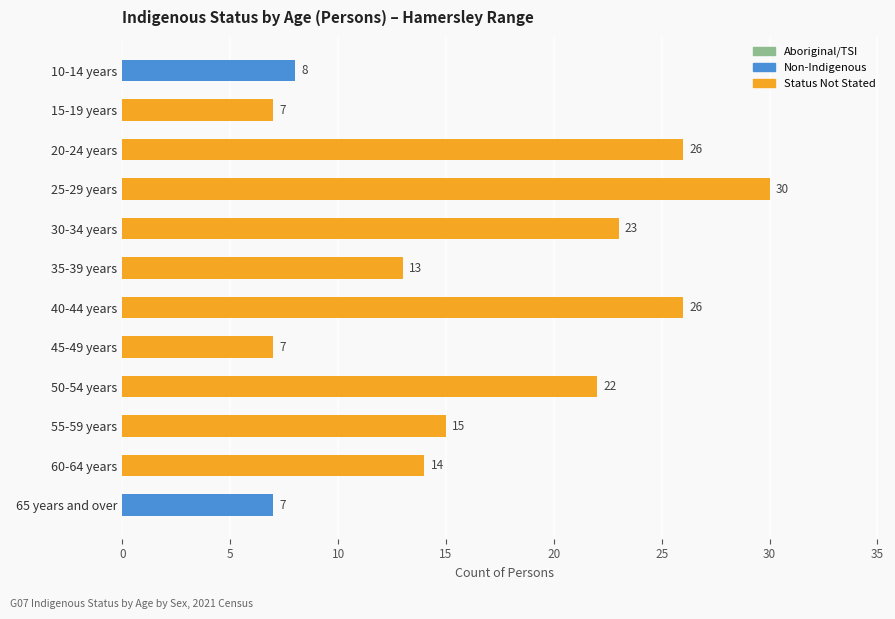

What is the label of the 12th bar from the top?

65 years and over